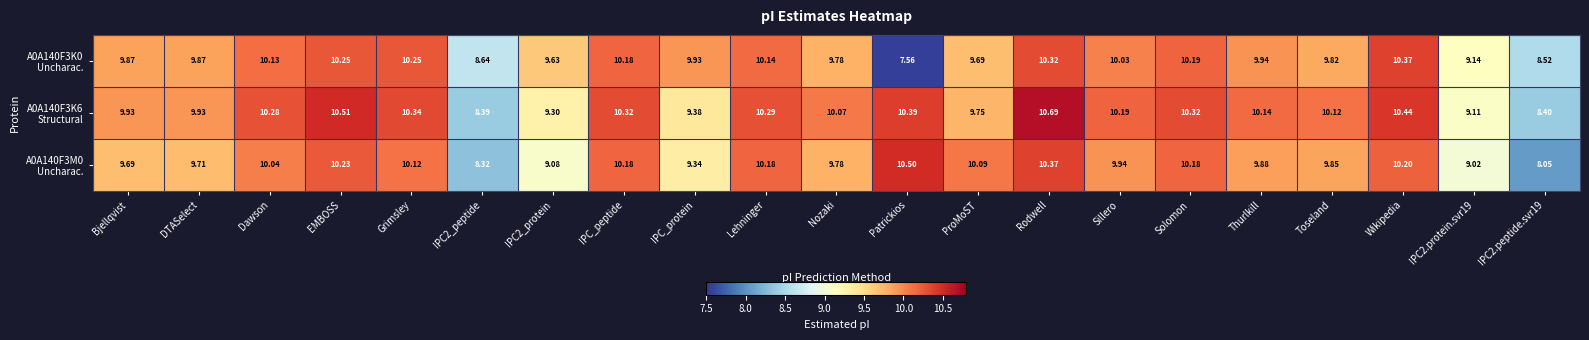

At which category does the chart reach its peak across all series?

Rodwell